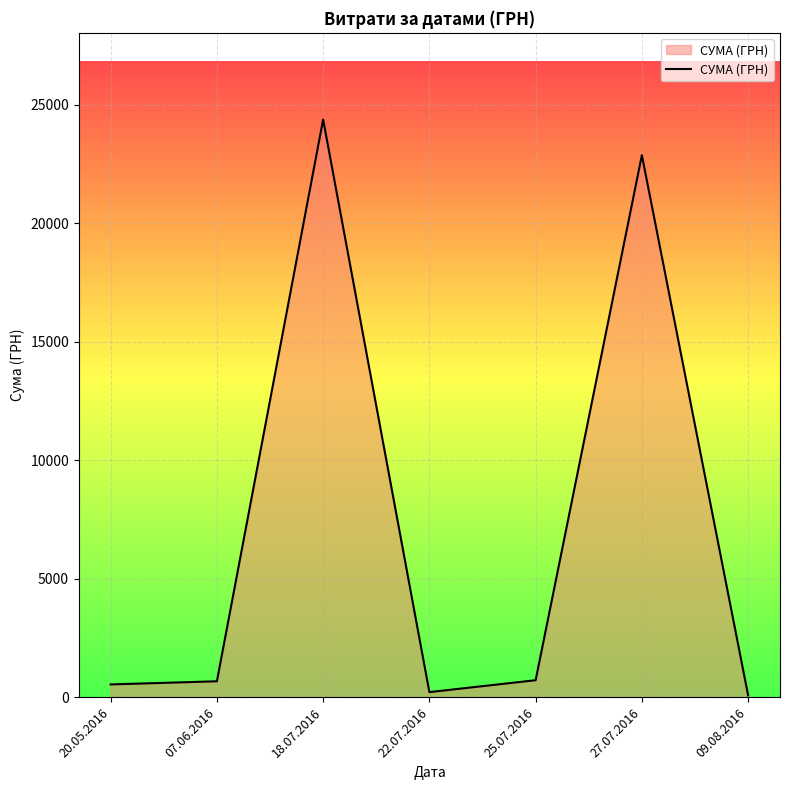

How many categories are shown in the chart?

7